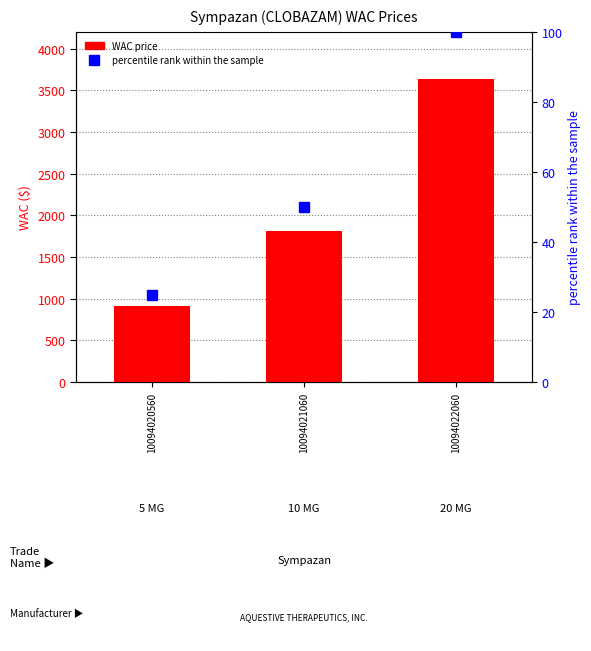

What is the smallest value displayed?

25.0